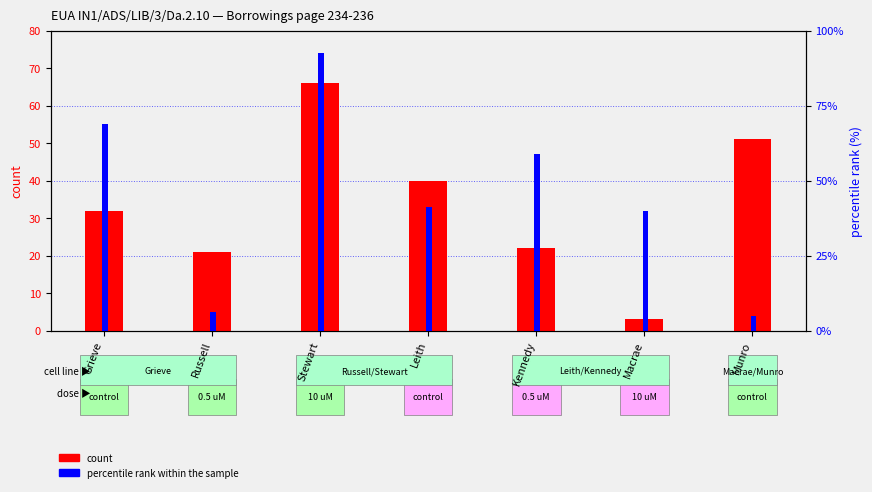

What is the approximate value of percentile rank within the sample at Grieve?

68.8